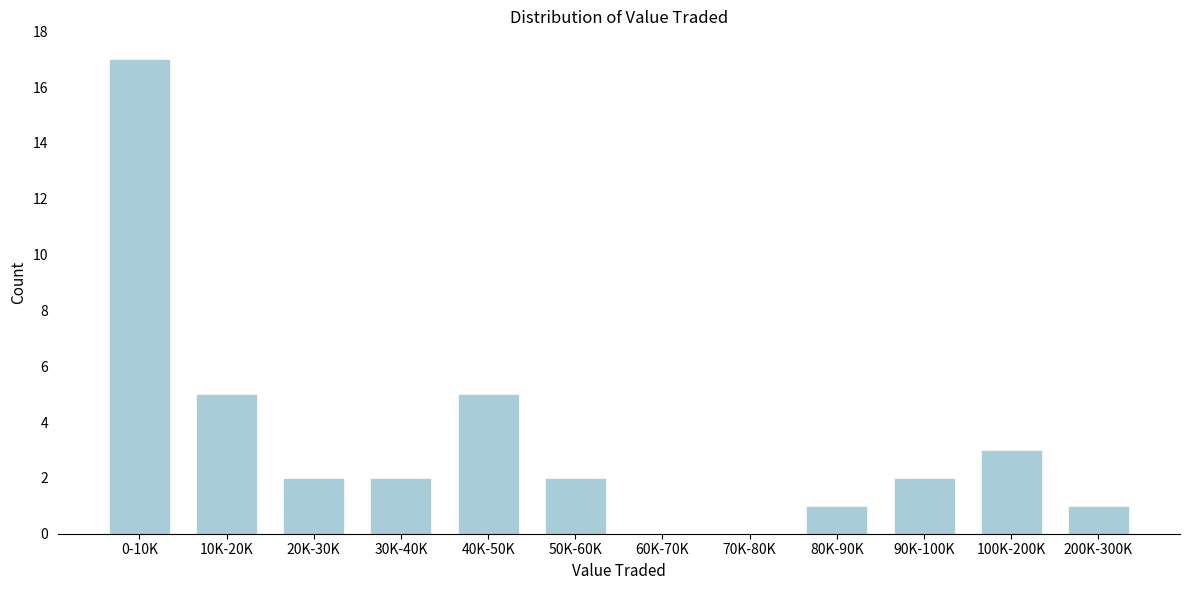

Reading left to right, extract all data points from this chart.

0-10K=17	10K-20K=5	20K-30K=2	30K-40K=2	40K-50K=5	50K-60K=2	60K-70K=0	70K-80K=0	80K-90K=1	90K-100K=2	100K-200K=3	200K-300K=1